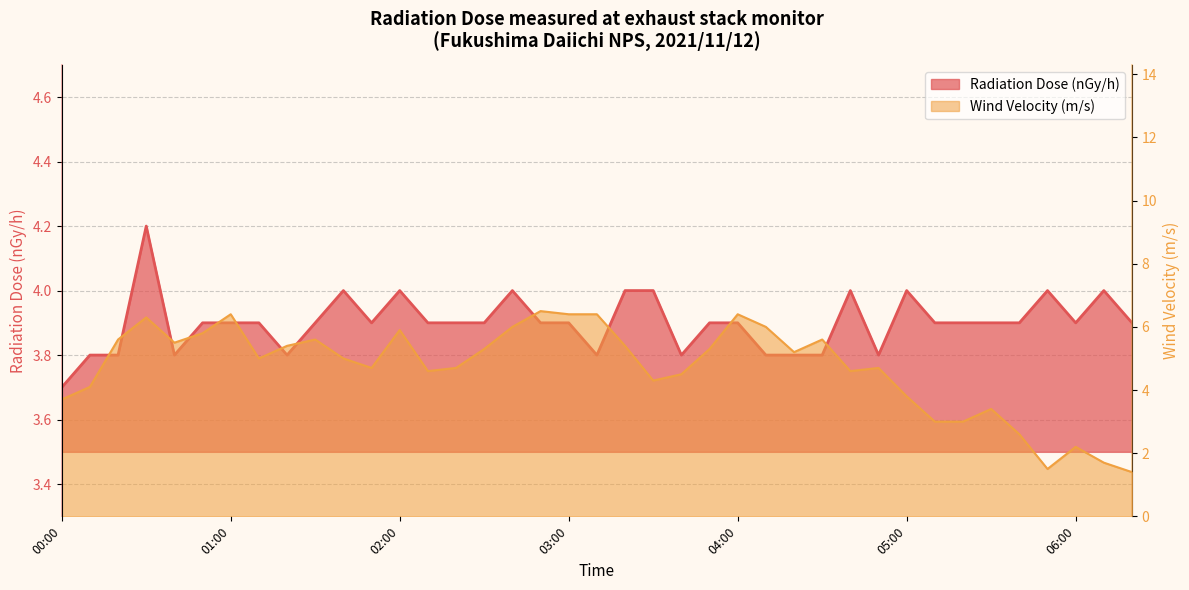

At how many categories does at least one series exceed 5?

19